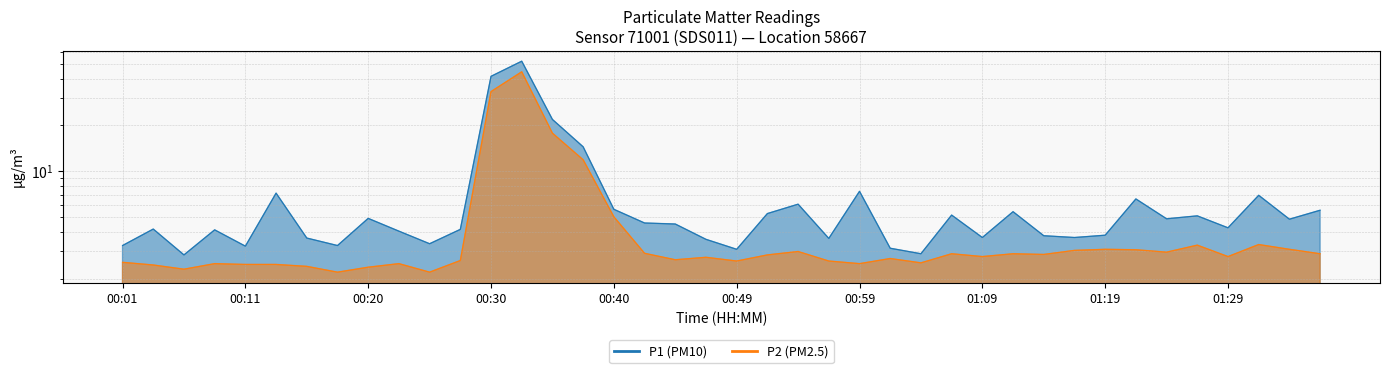

The value of P2 at 00:30 is 33.0. True or false?

True